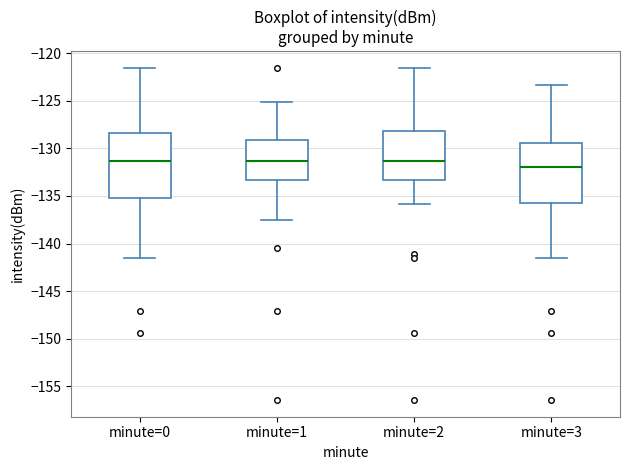

Reading left to right, read every box against the y-axis: the position of its median line, the range the box covers, and the ends of its whiskers. The values are not printed on the chart, so give them approximately, as read against the axis.

minute=0: median -131.5, box -135.0 to -128.5, whiskers -141.5 to -121.5
minute=1: median -131.5, box -133.5 to -129.0, whiskers -137.5 to -125.0
minute=2: median -131.5, box -133.5 to -128.0, whiskers -136.0 to -121.5
minute=3: median -132.0, box -136.0 to -129.5, whiskers -141.5 to -123.5